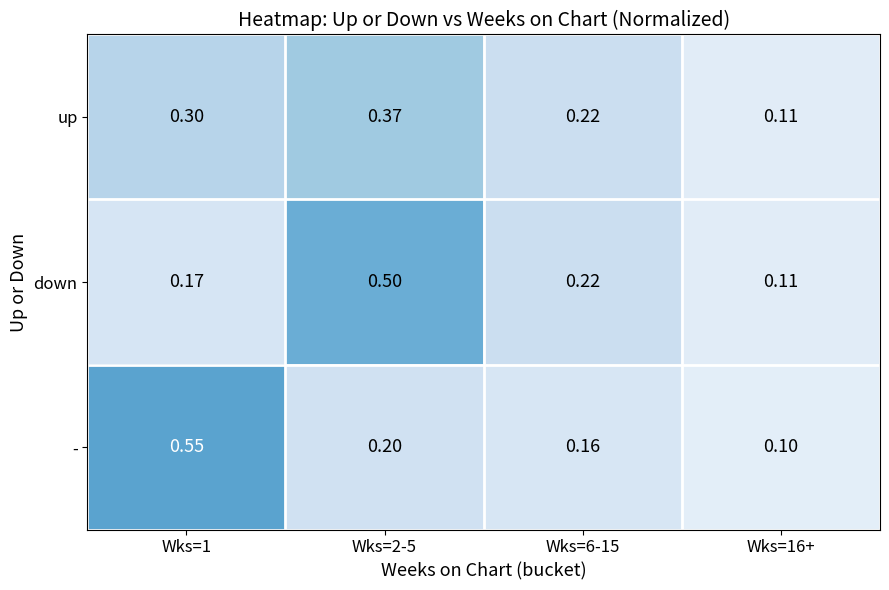

Which series has the largest total across all categories?

-